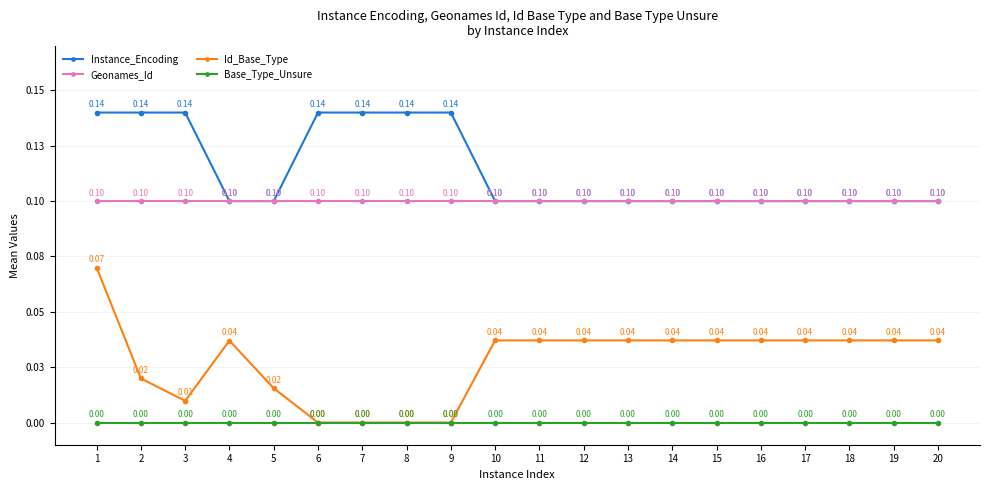

Is the value of Geonames_Id at 16 greater than the value of Id_Base_Type at 3?

Yes